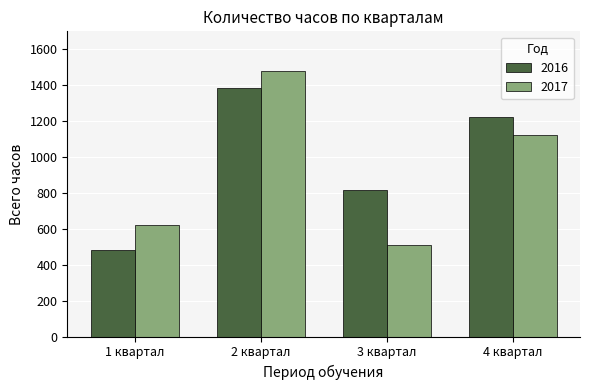

What is the difference between the highest and lowest values at 2 квартал?

97